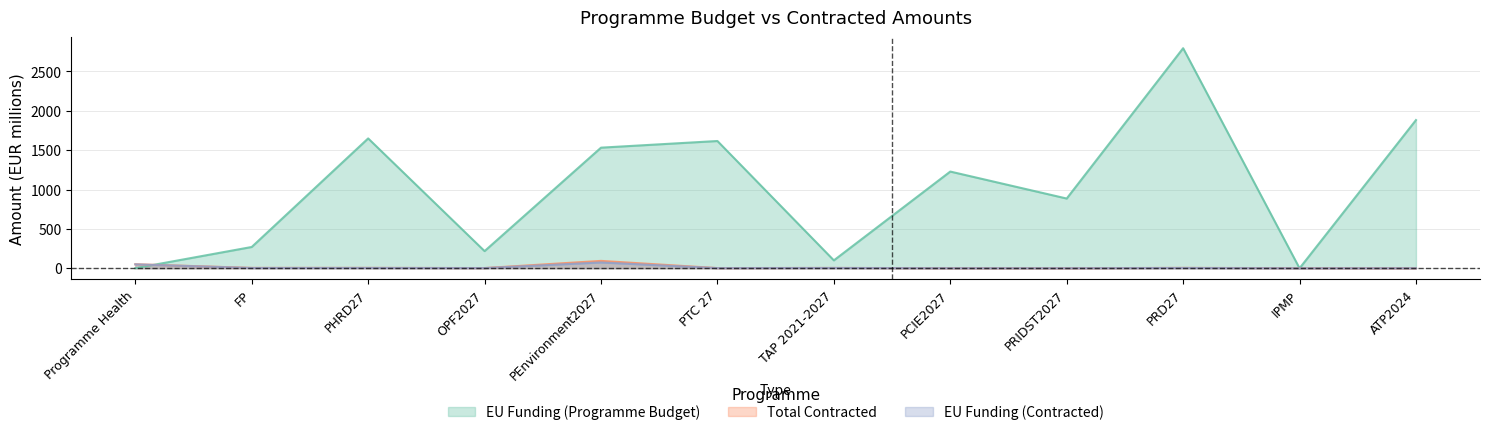

Count the number of categories in the chart.

12